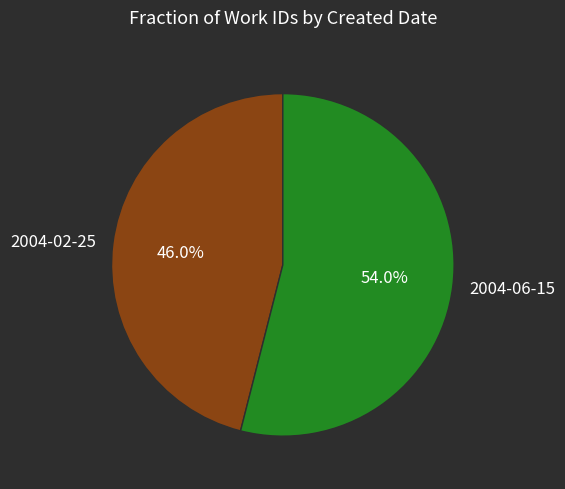

How much of the chart is everything except 2004-06-15?

46.0%